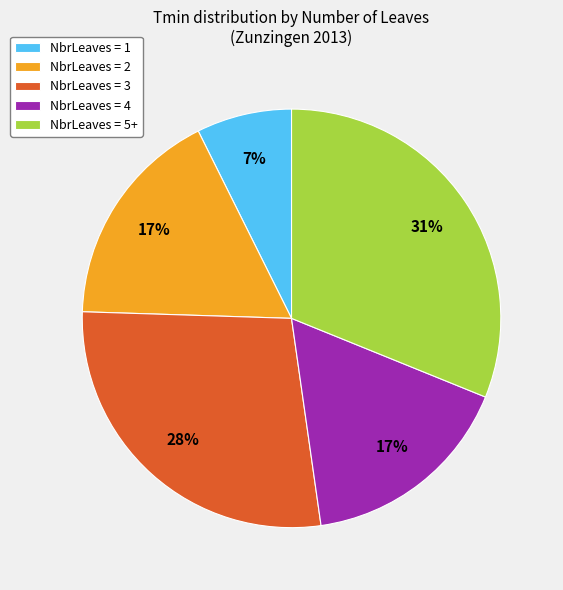

What percentage is the NbrLeaves = 2 slice, to the nearest percent?

17%